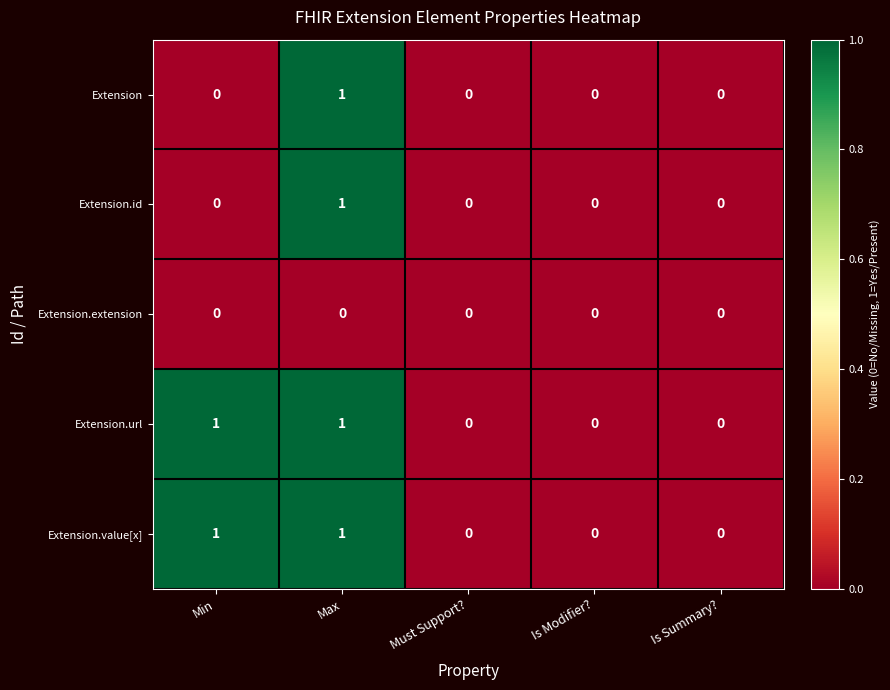

How many Extension.value[x] values are between 0 and 1?

5